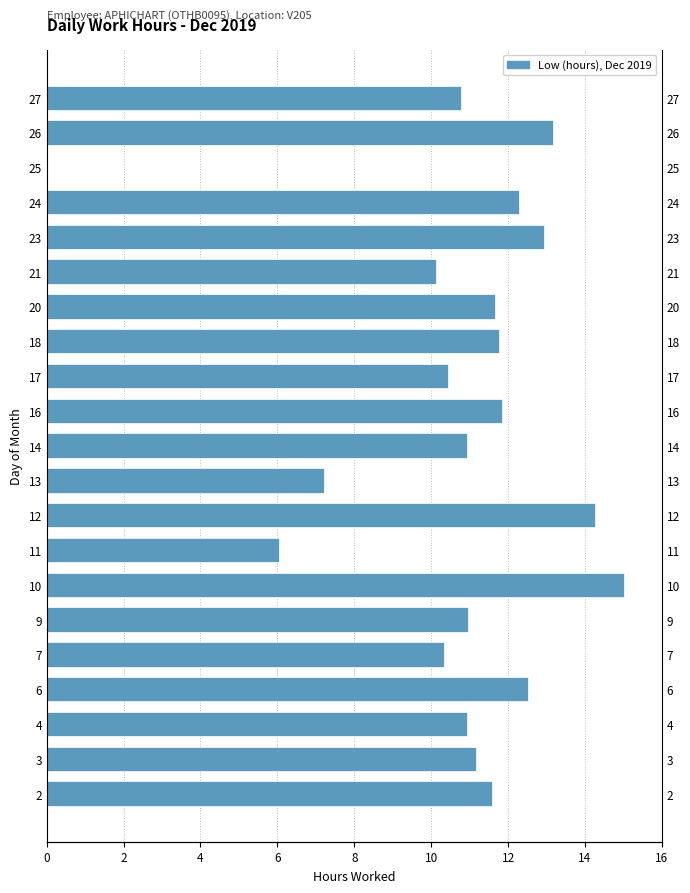

Does the chart contain stacked bars?

No